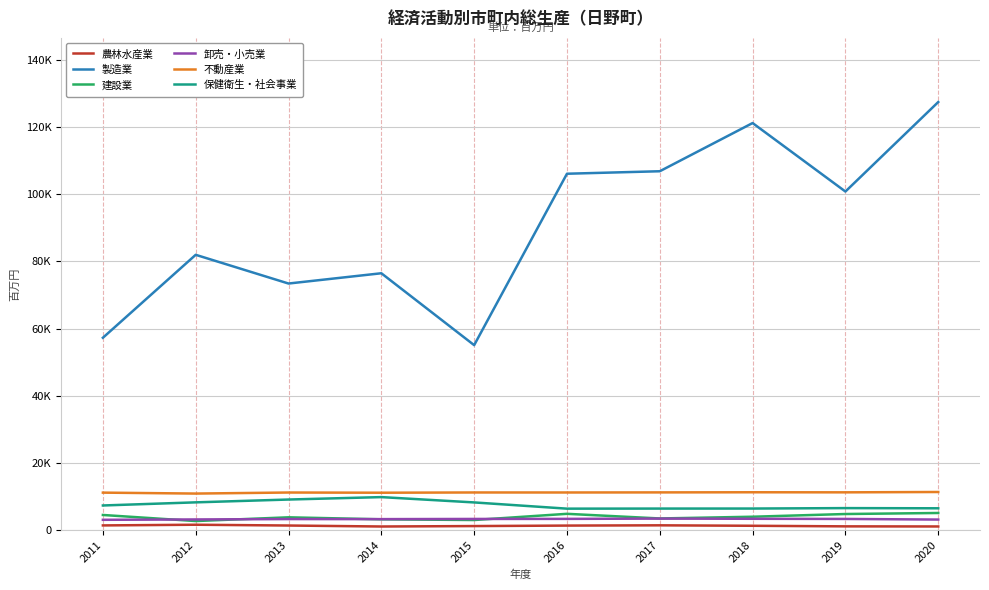

In 建設業, how many points are higher than both neighbors (excluding endpoints)?

2